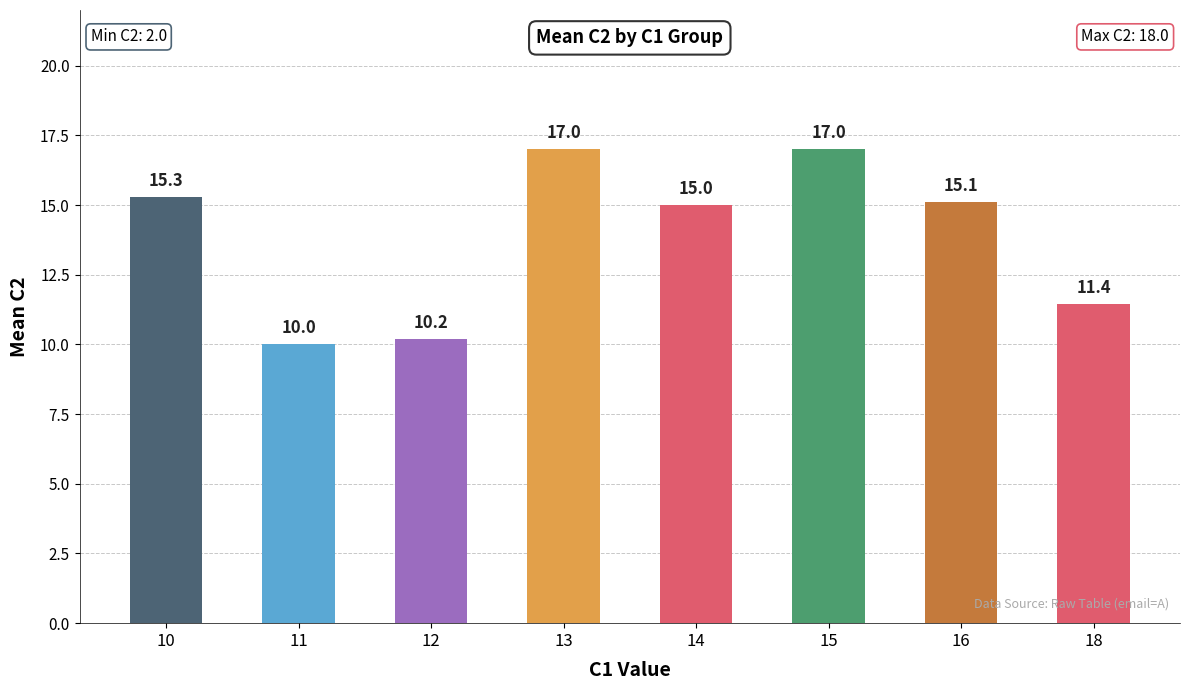

What is the change in value from 16 to 18?

-3.7